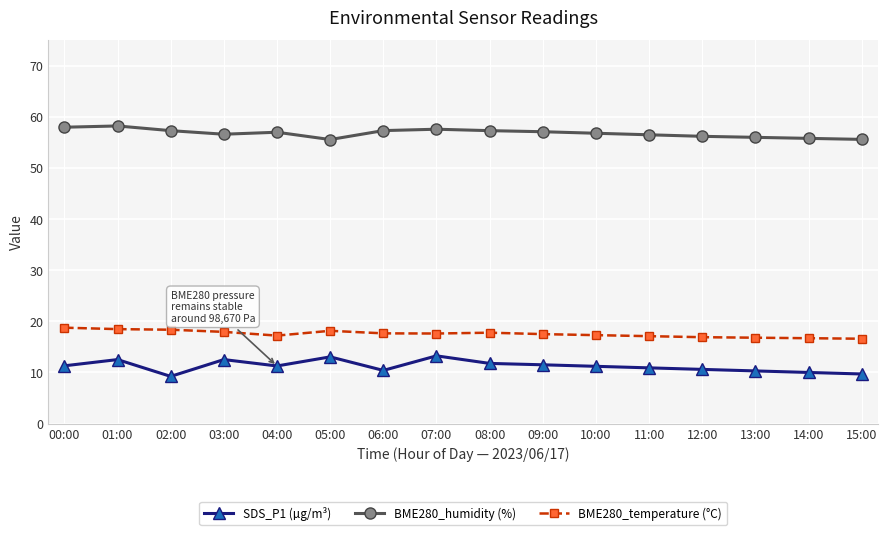

Which series has the widest spread of values?

SDS_P1 (µg/m³)